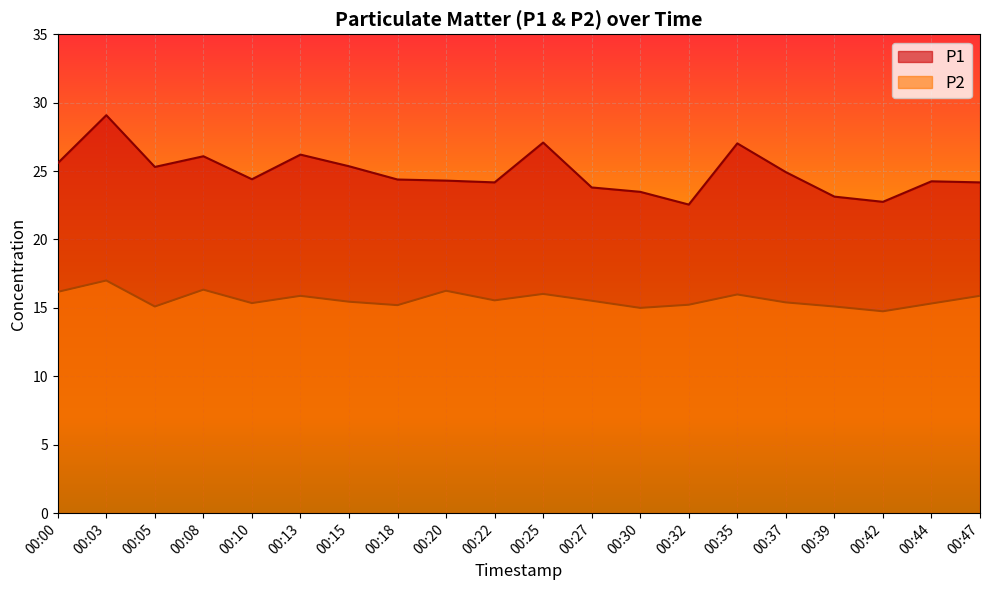

Is it true that P2 equals 16.0 at 00:25?

True